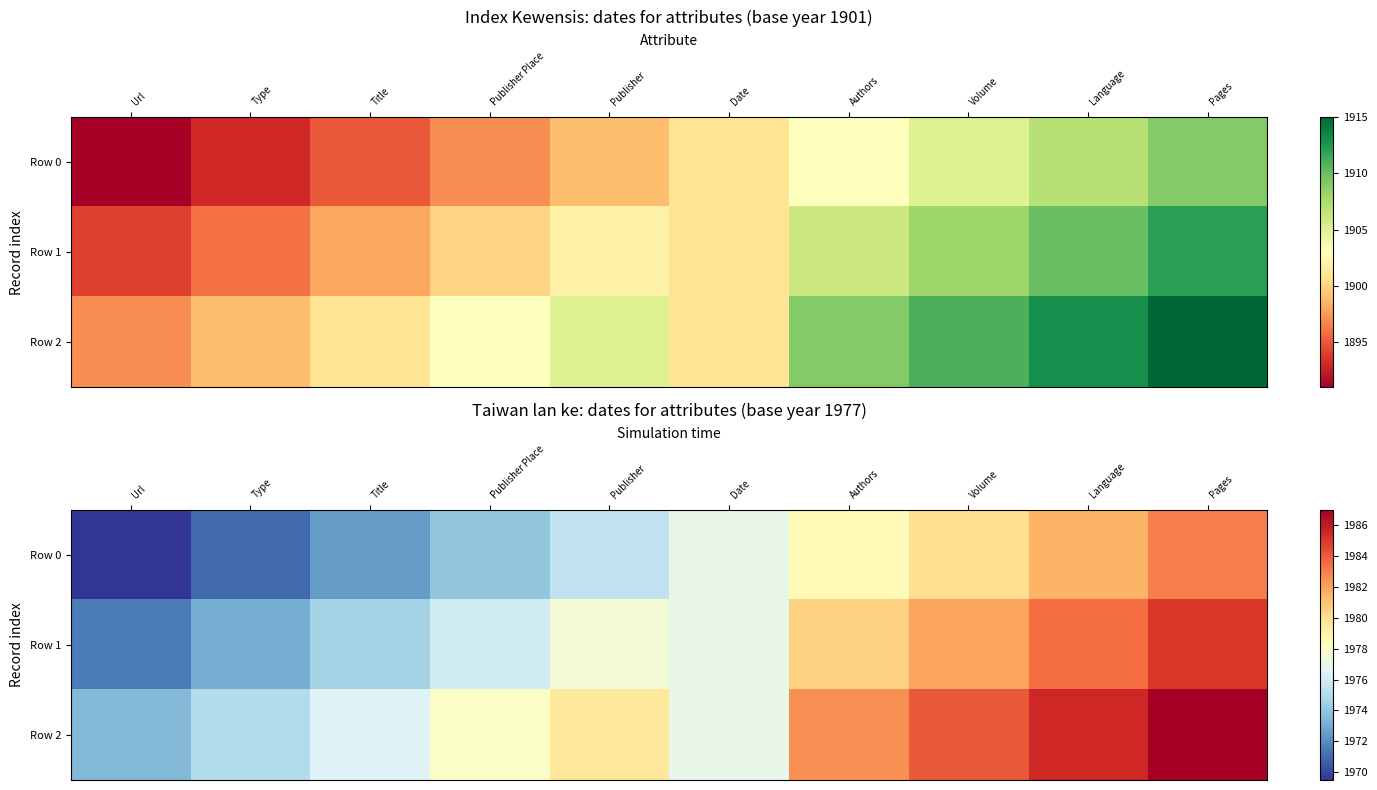

What is the sum of all Row 0 values?

19762.5